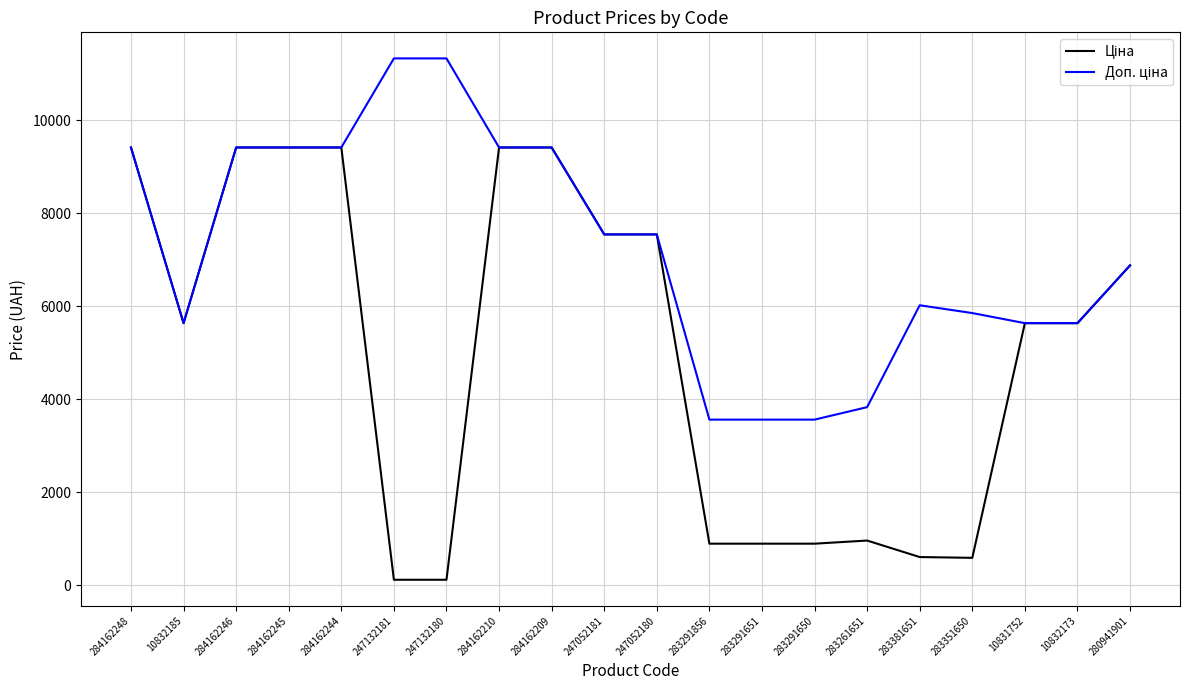

What is the total value across all series at 10832173?

11272.0